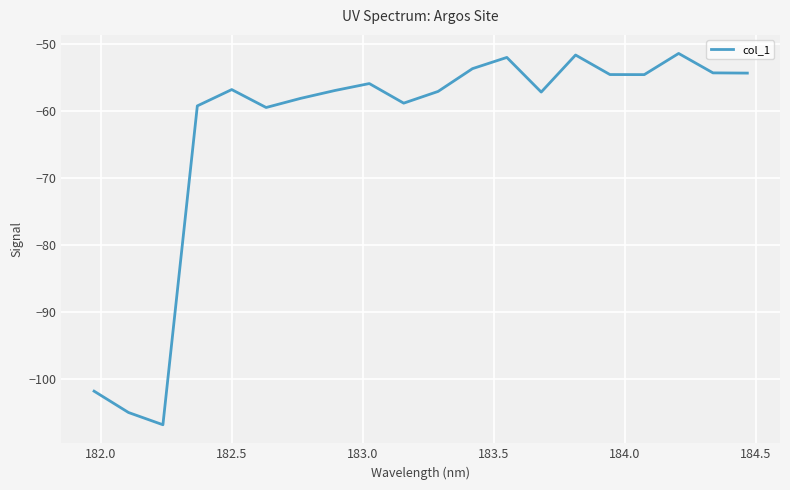

What is the difference between the maximum and minimum values?

55.4